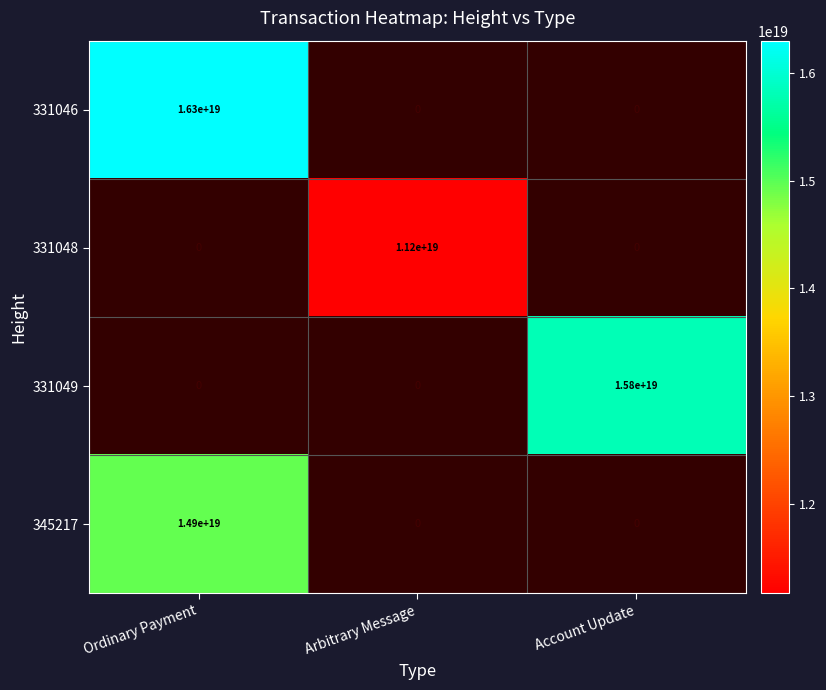

Is the value of 331049 at Account Update greater than the value of 331048 at Arbitrary Message?

Yes